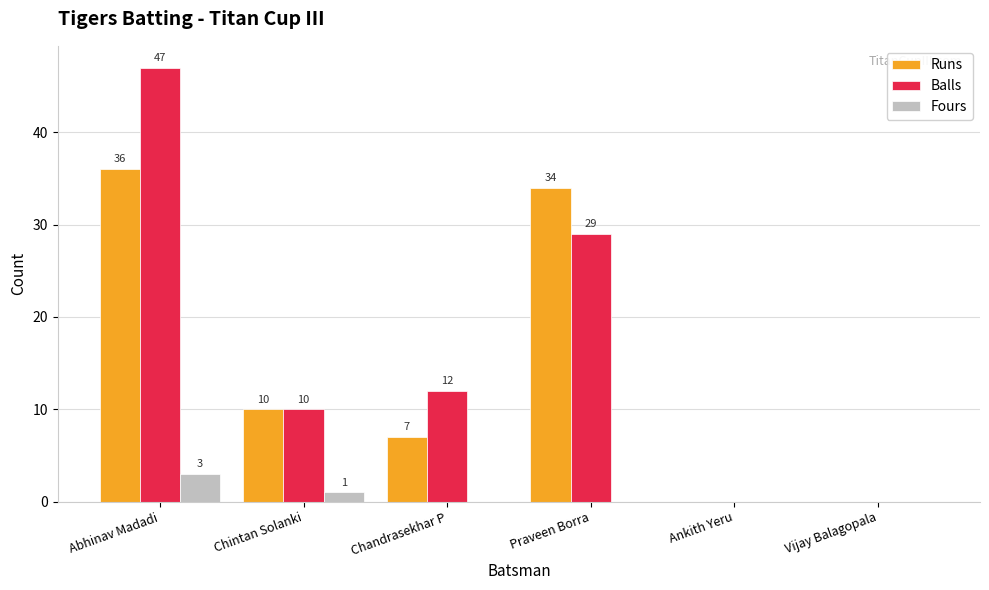

How many values in Balls are above zero?

4